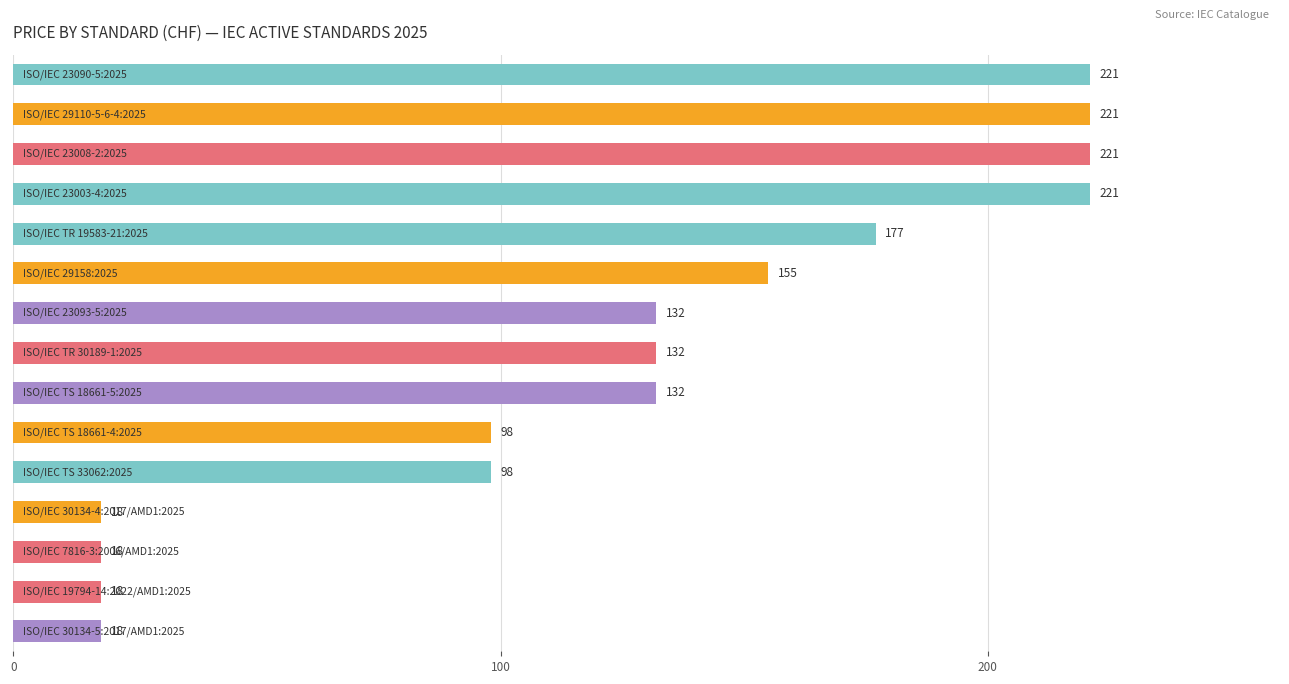

What is the smallest value displayed?

18